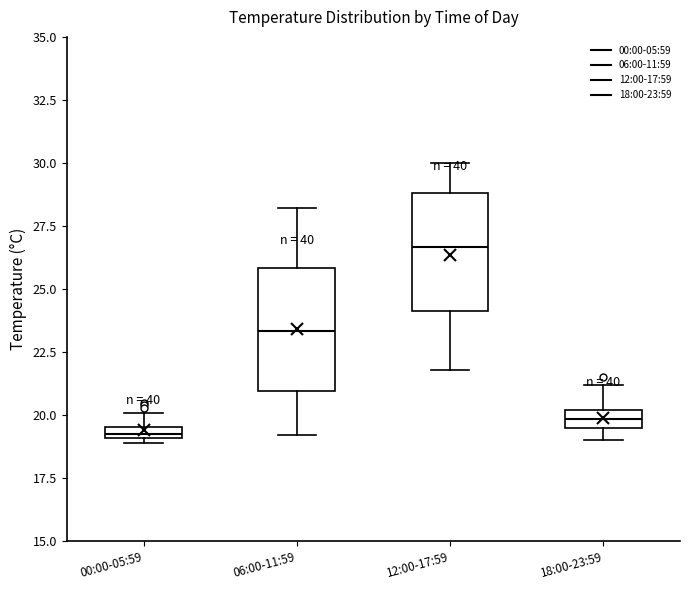

Where is the lower edge of the box for 18:00-23:59 on the y-axis? The values are not printed on the chart, so give them approximately, as read against the axis.

19.5